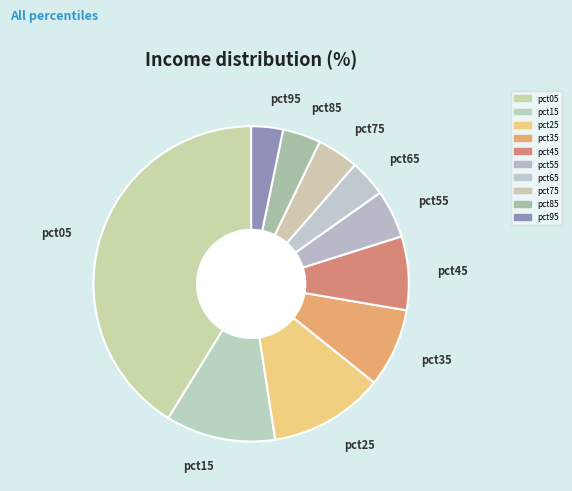

The pct95 slice represents 3% of the pie. True or false?

True